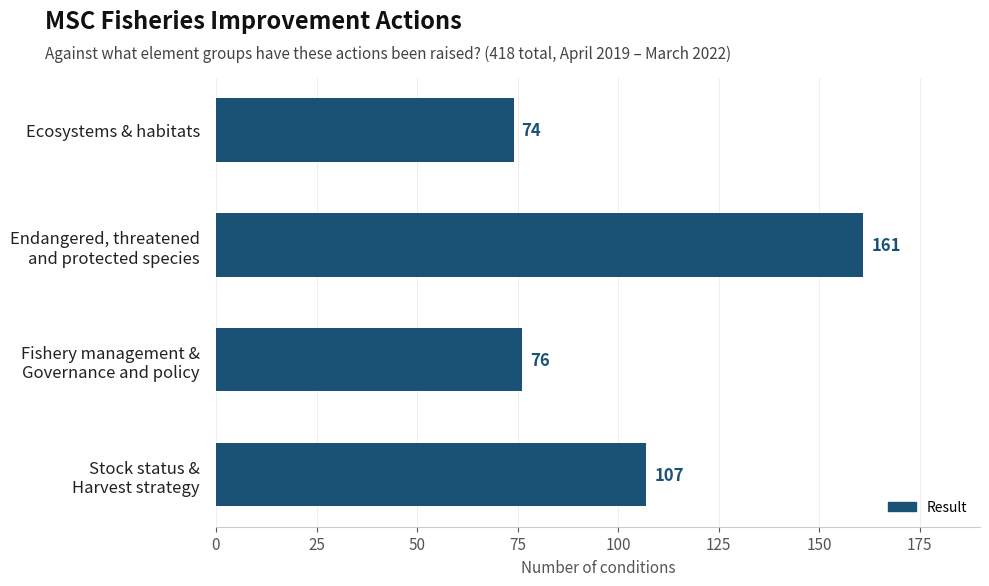

What is the approximate value at Ecosystems & habitats?

74